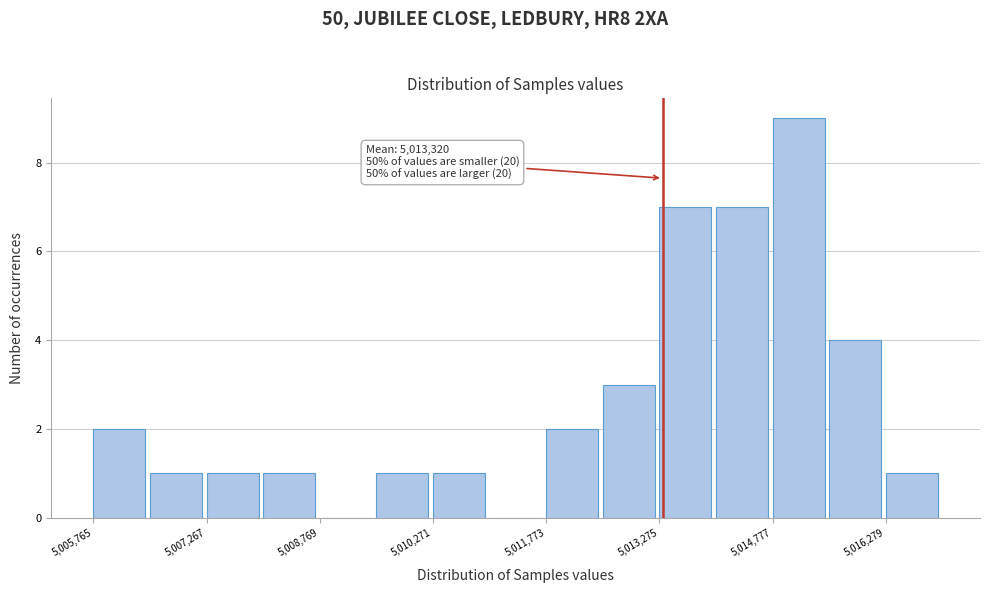

Around what value on the x-axis is the tallest bar? Give the approximate position of its centre, as read against the axis.

5015200